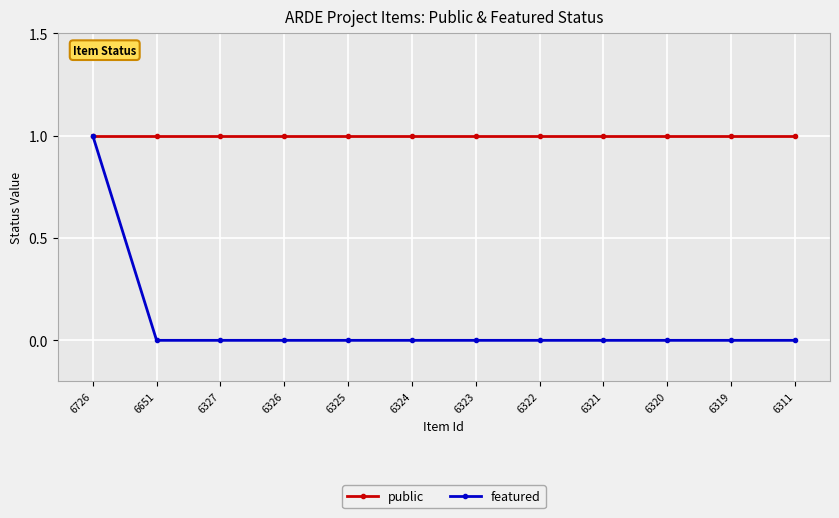

What is the total value across all series at 6324?

1